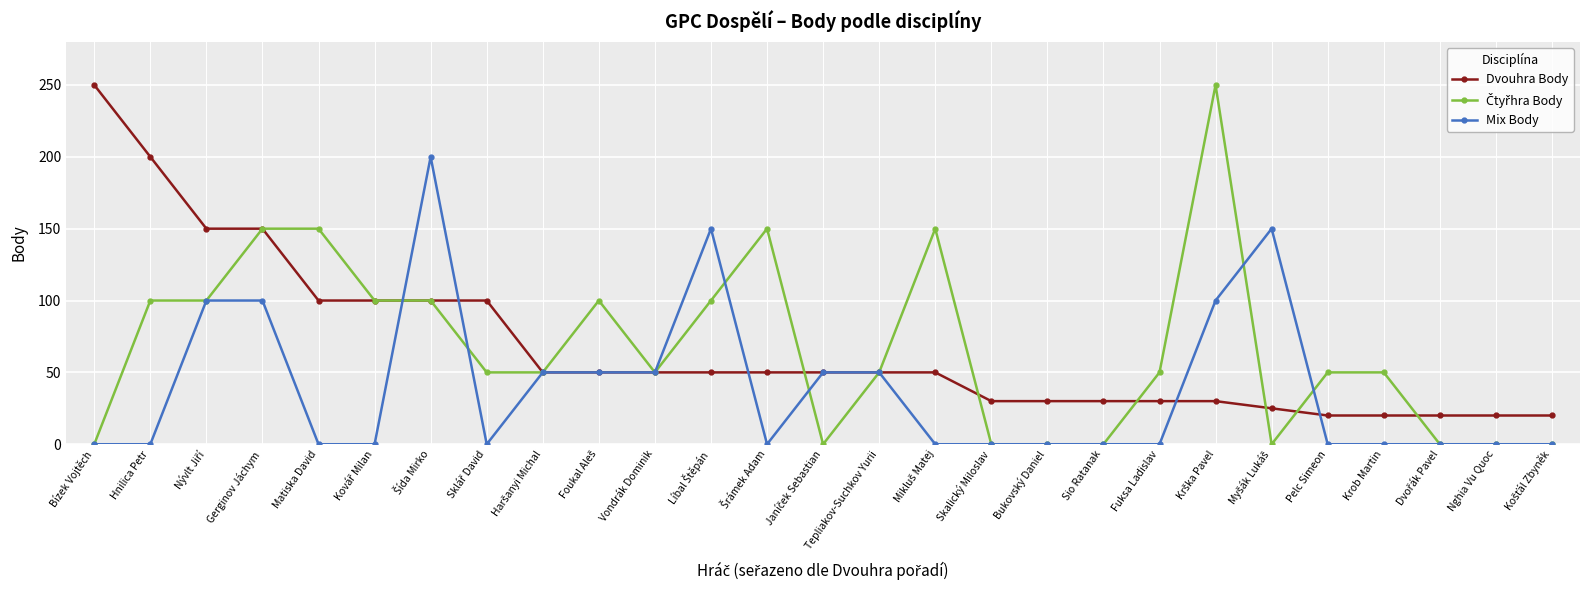

Is this an area chart (filled region under the line)?

No